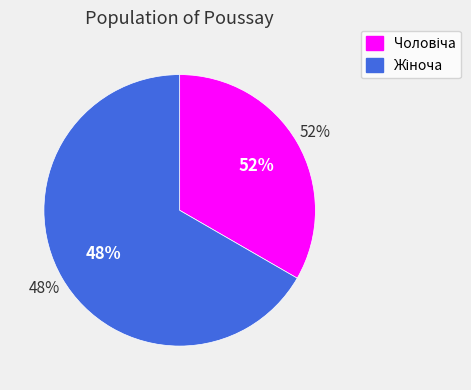

Which slice is the largest?

Жіноча